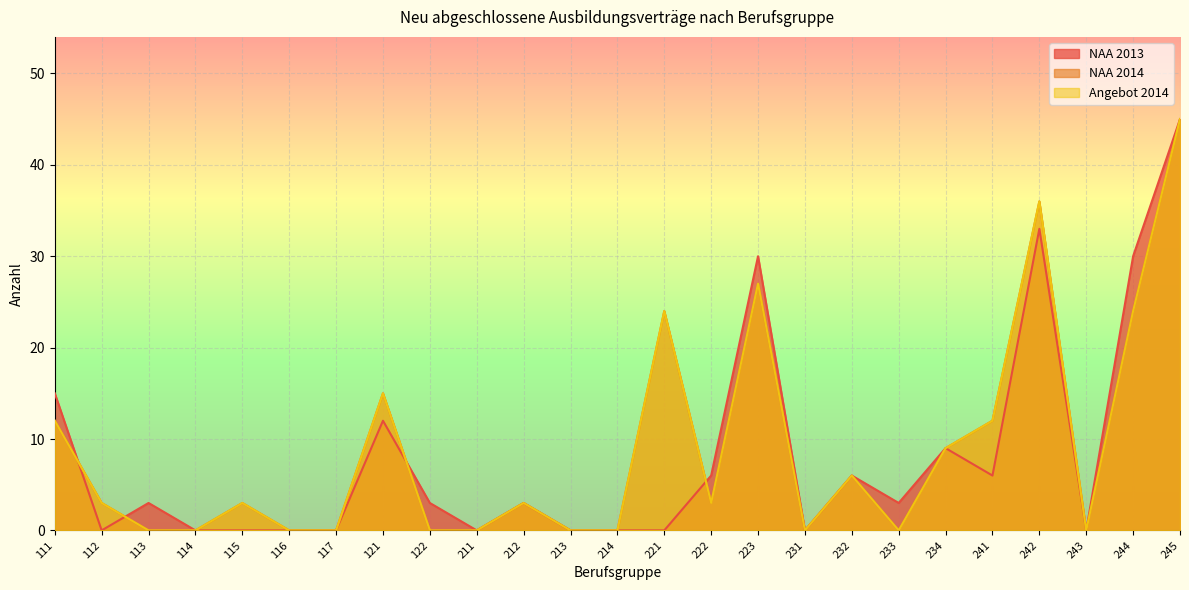

How many interior local peaks does the NAA 2013 series have?

7